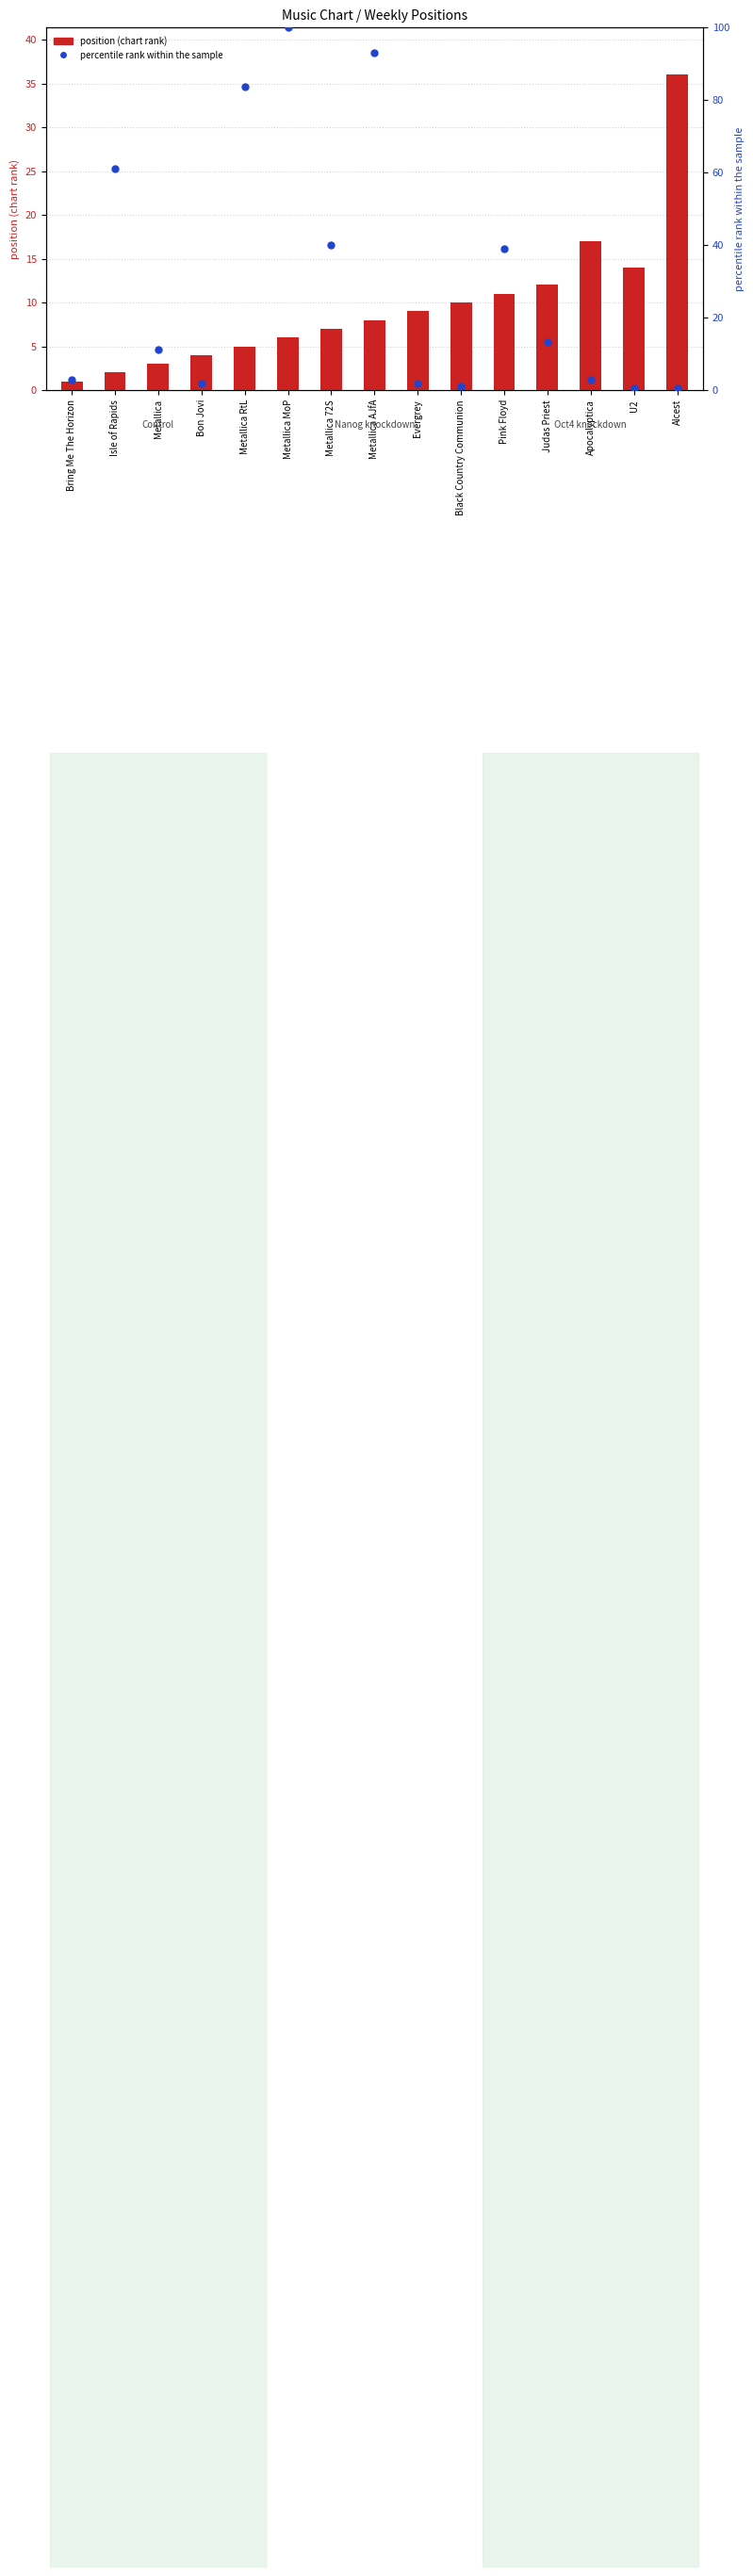

Which series reaches the maximum Y coordinate?

percentile rank within the sample